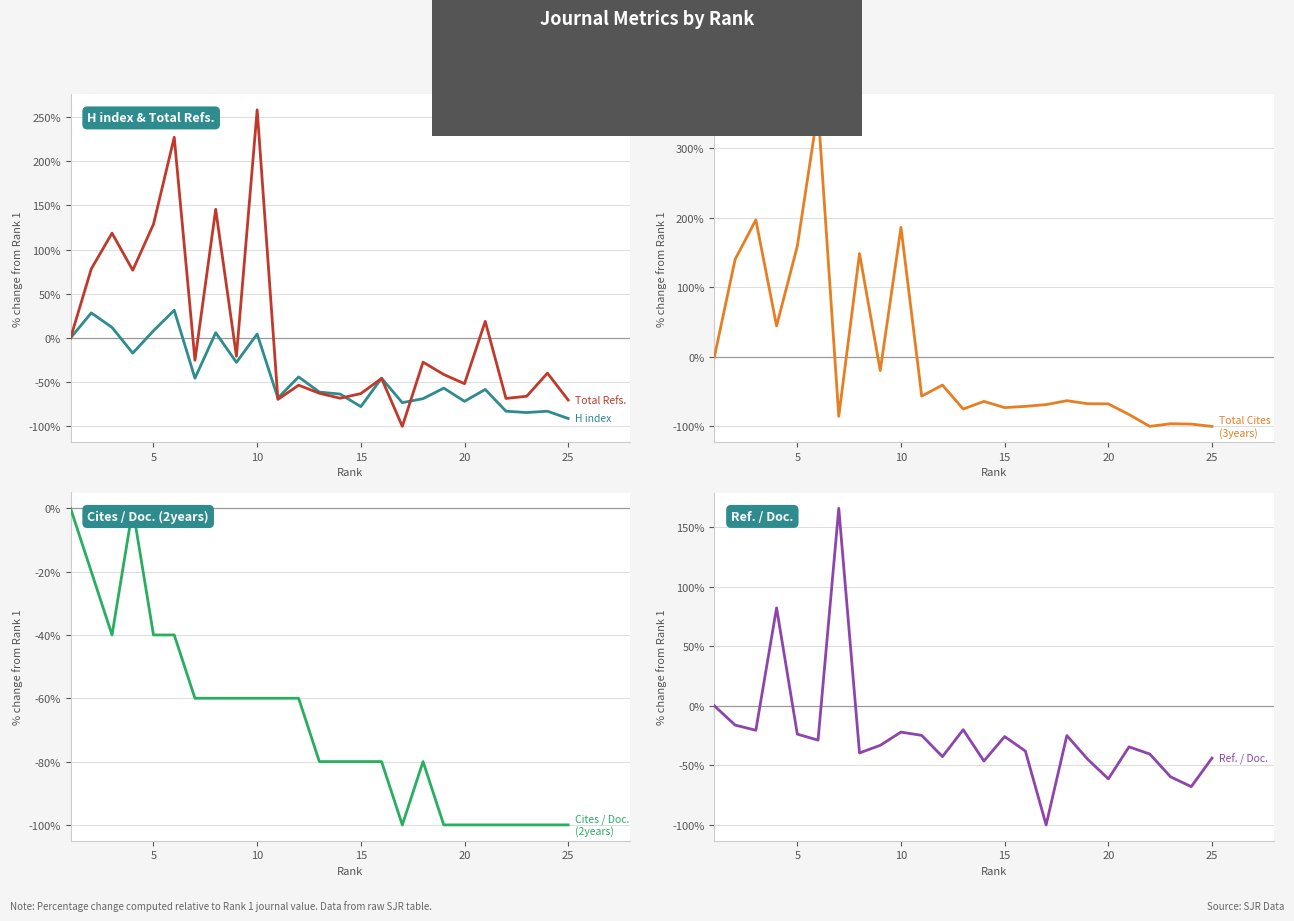

How many positive values does the H index series have?

6